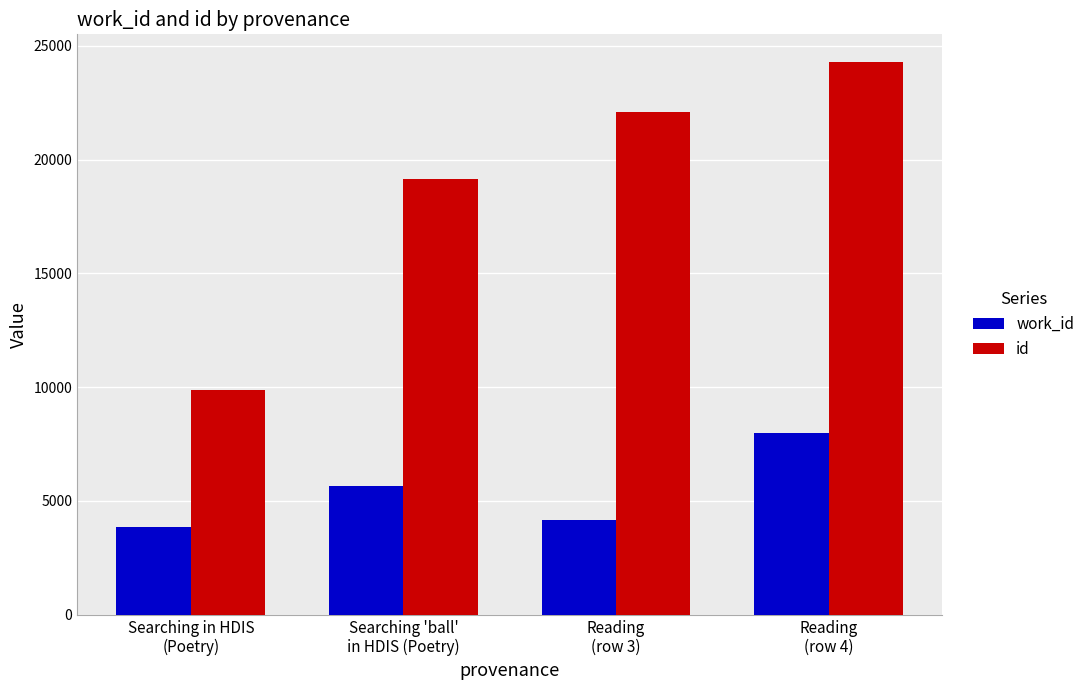

What is the highest value of the work_id series?

7984